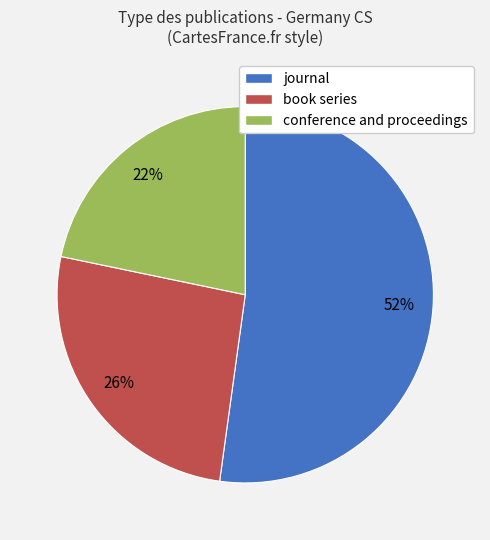

What is the smallest slice in the pie chart?

conference and proceedings